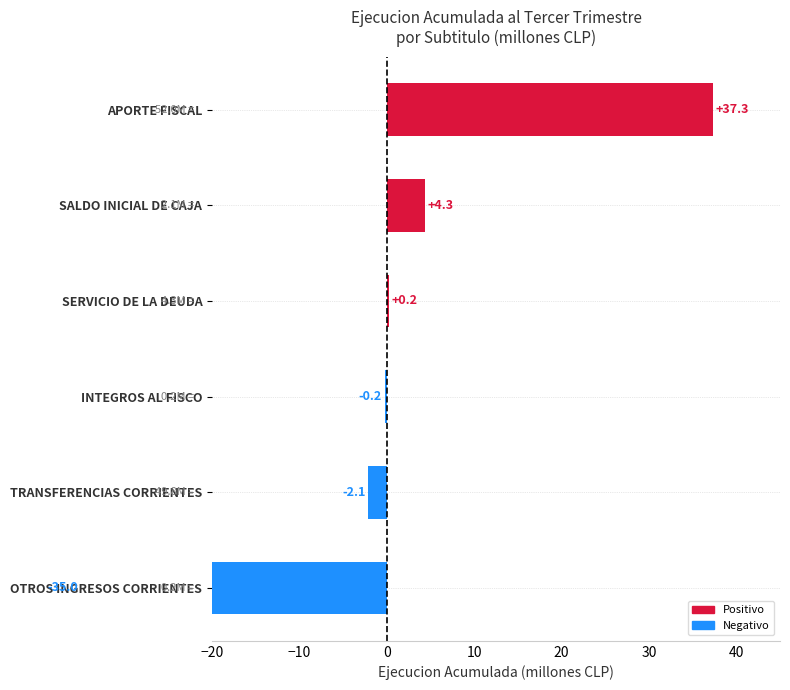

Count the number of values greater than 0.

3